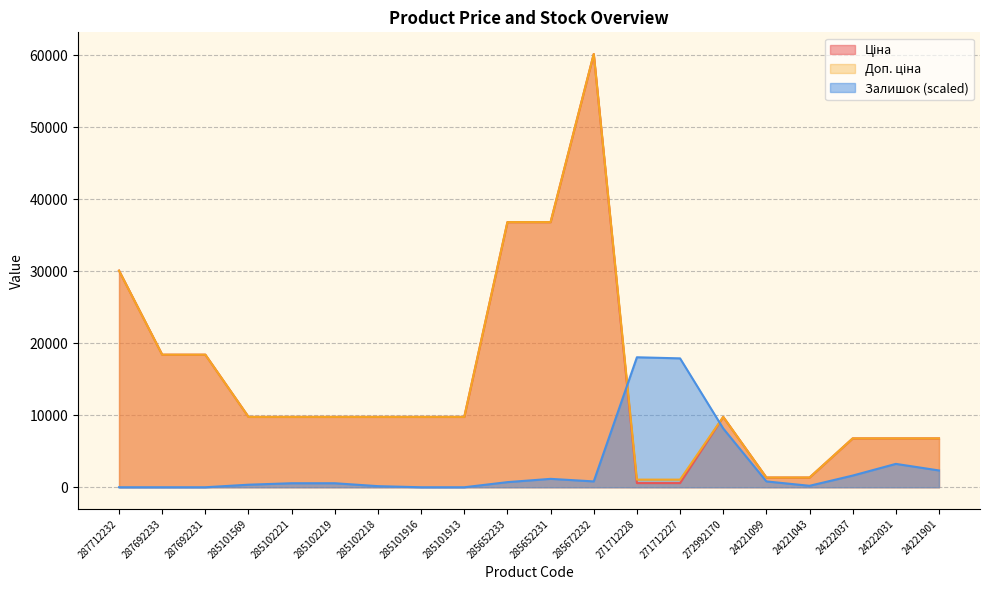

Is the value of Ціна at 24221043 greater than the value of Залишок at 24221901?

No